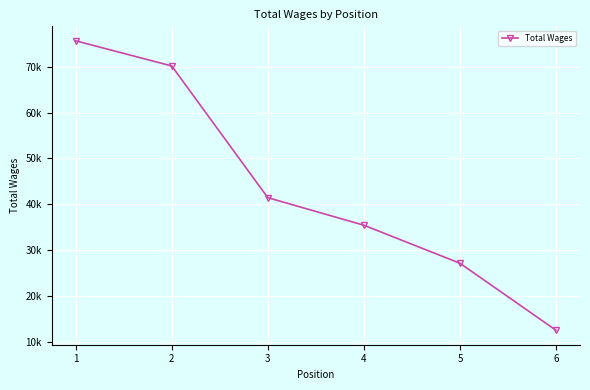

What is the change in value from 3 to 6?

-28934